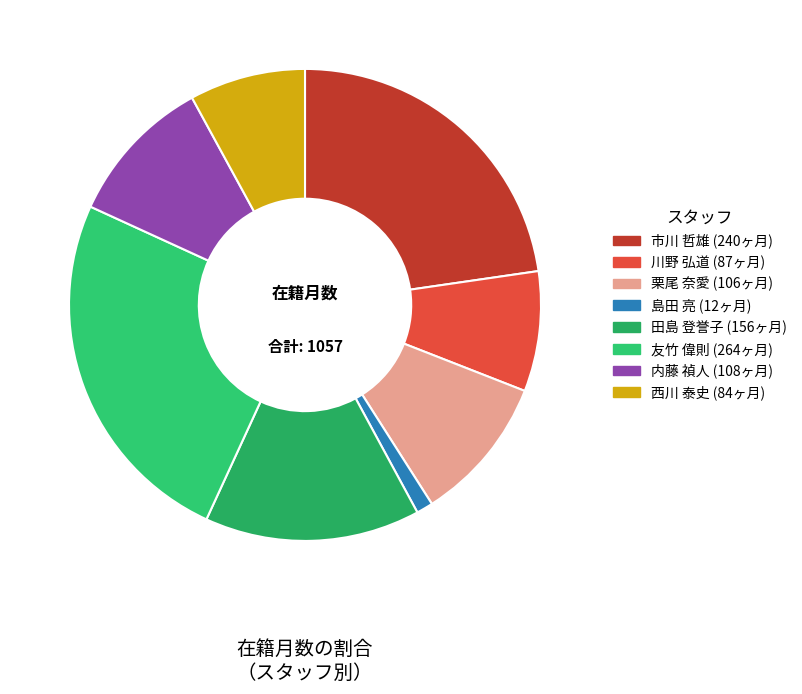

To the nearest percent, what is the difference between the 田島 登誉子 and 市川 哲雄 slice percentages?

8%